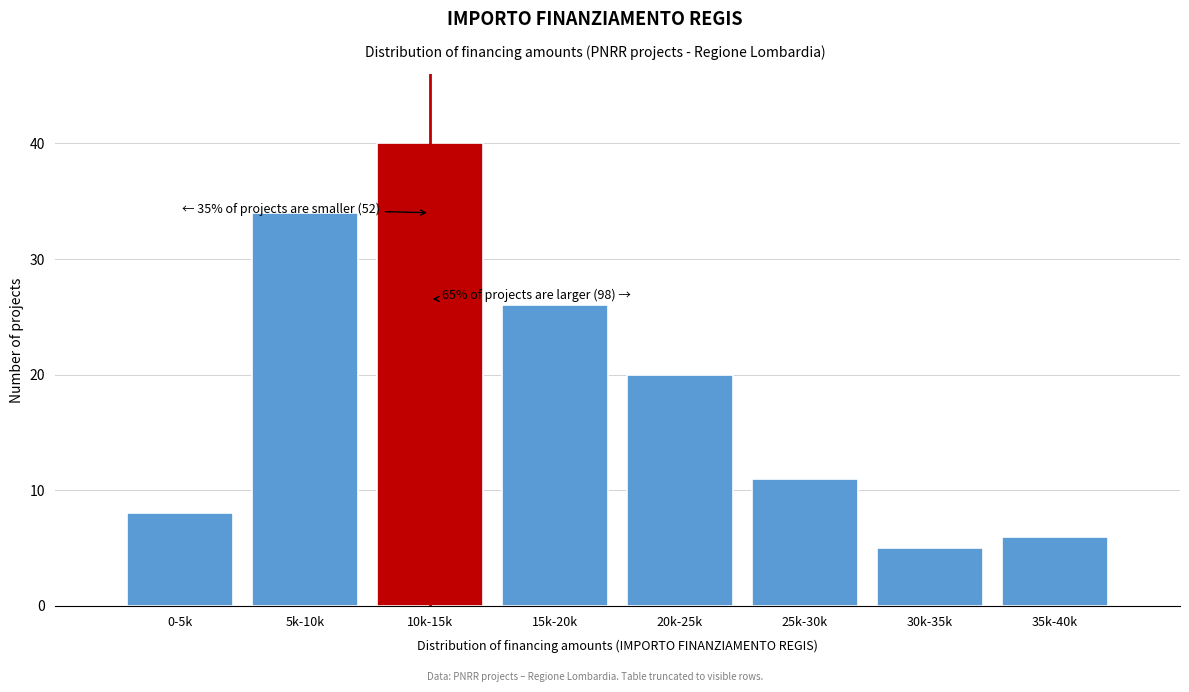

Reading left to right, list all the values displayed in this chart.

0-5k=8	5k-10k=34	10k-15k=40	15k-20k=26	20k-25k=20	25k-30k=11	30k-35k=5	35k-40k=6